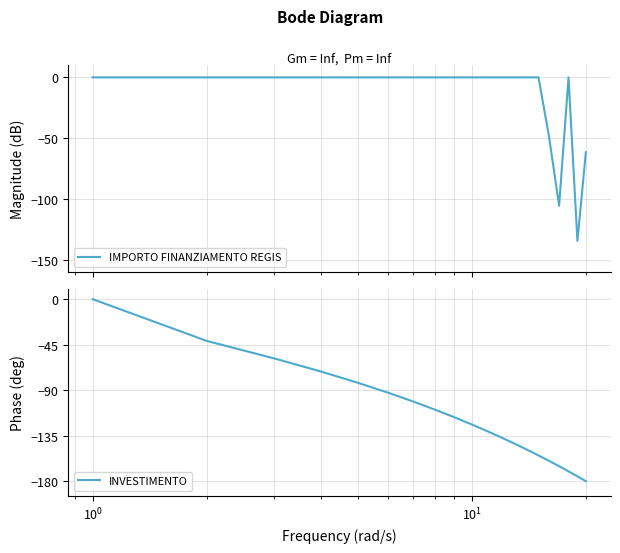

How many lines are shown in the chart?

2